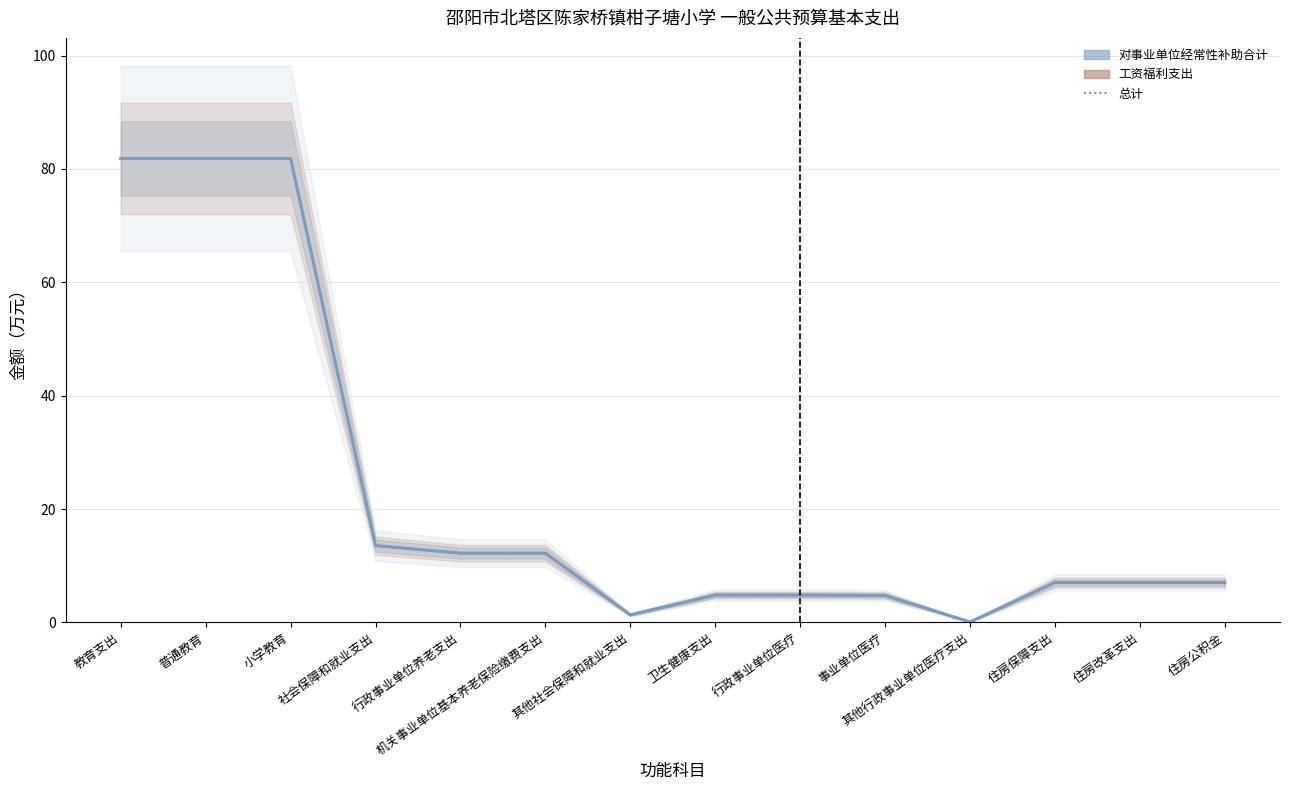

What is the maximum value for 对事业单位经常性补助合计?

81.8